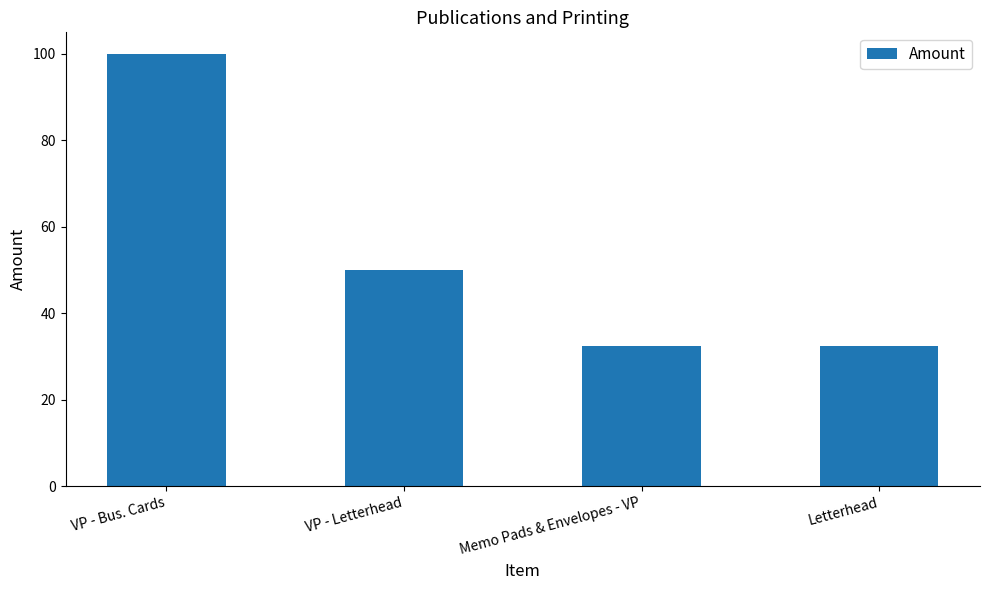

How many series are shown in this chart?

1